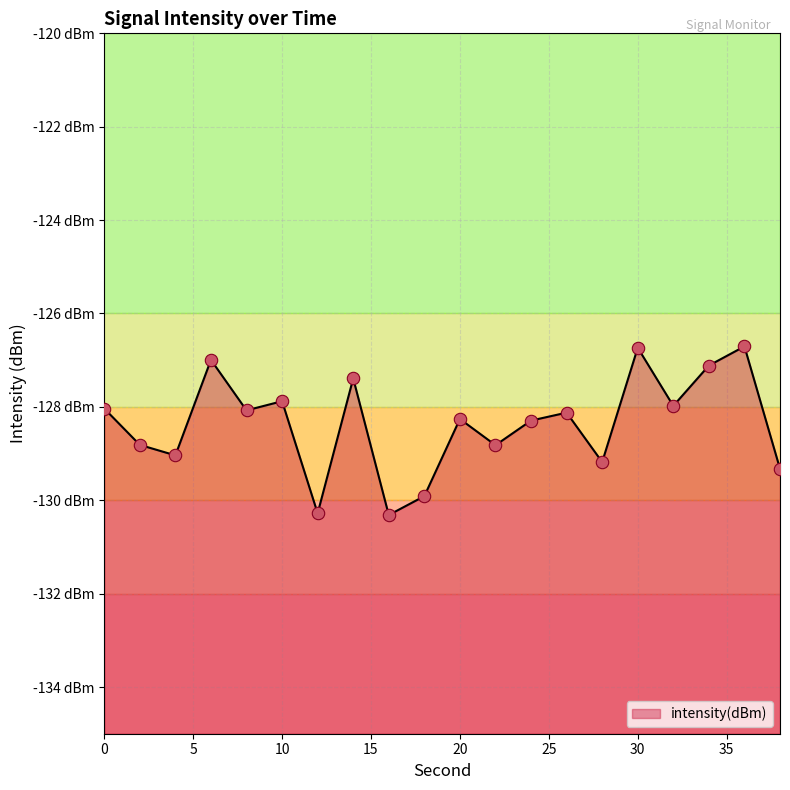

Which has a higher value, 8 or 4?

8